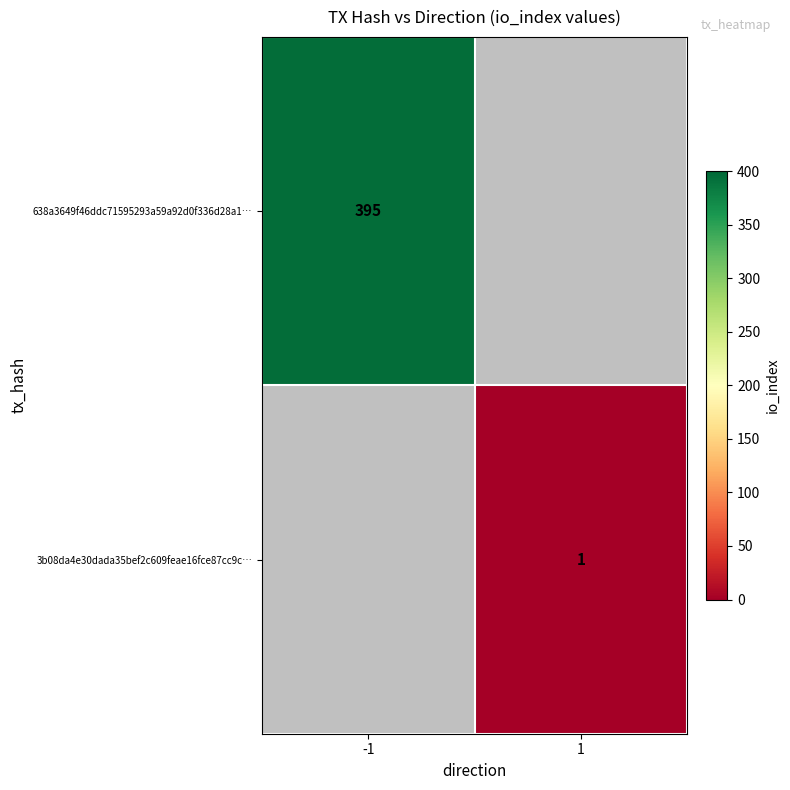

The 3b08da4e30dada35bef2c609feae16fce87cc9c… series shows 1 at 1. True or false?

True